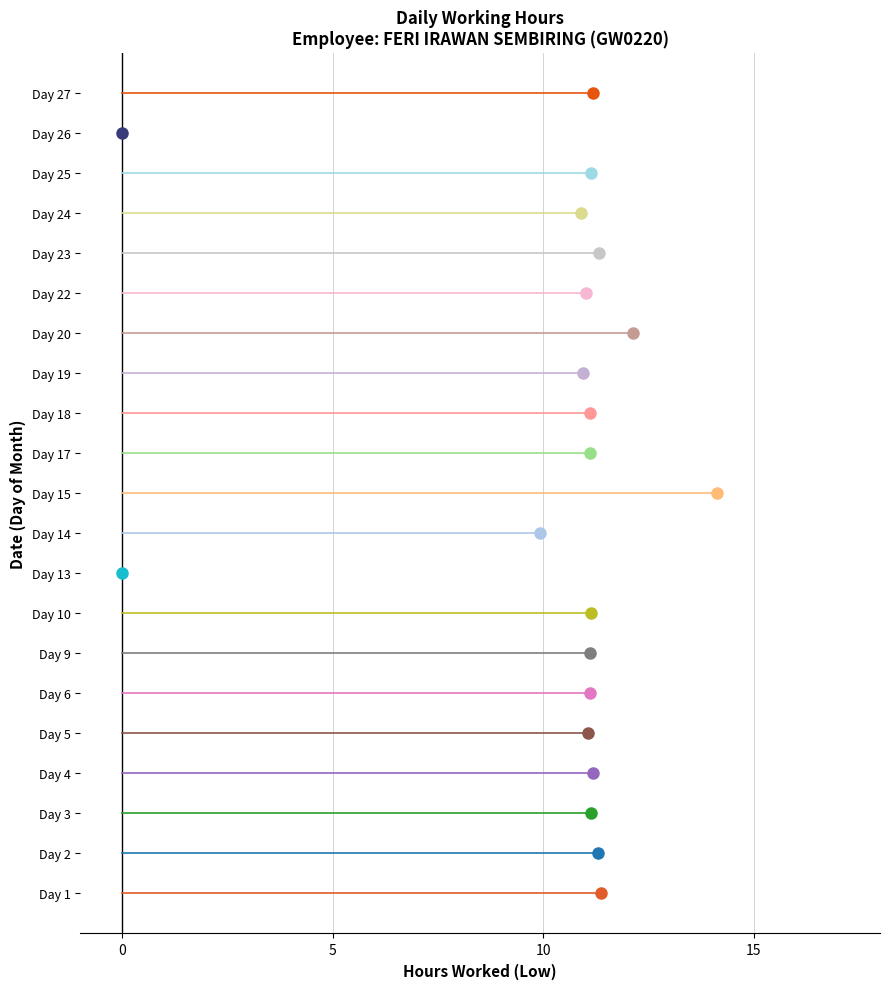

What is the average value?

10.2